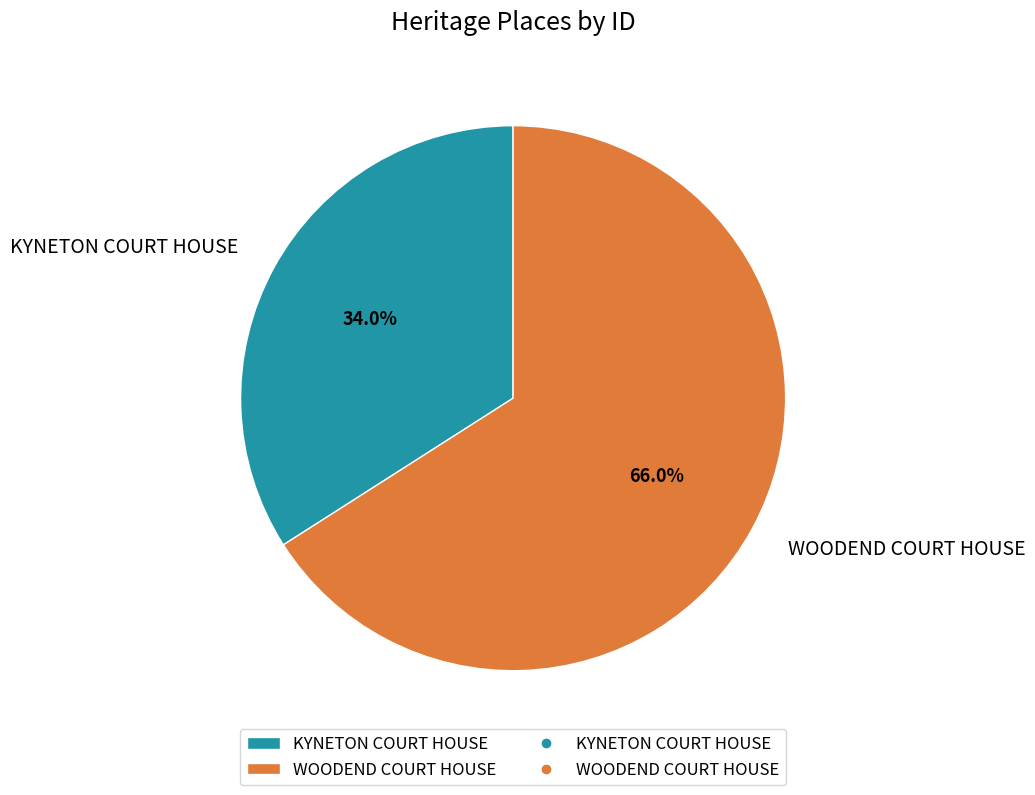

Is there a majority slice in this chart?

Yes